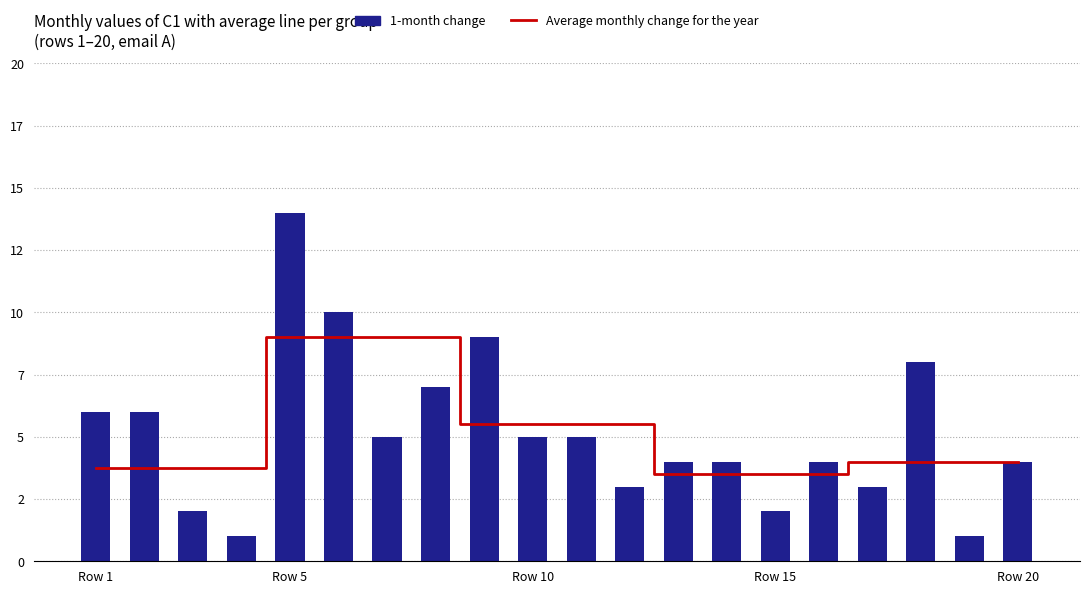

What is the sum of all 1-month change values?

103.0